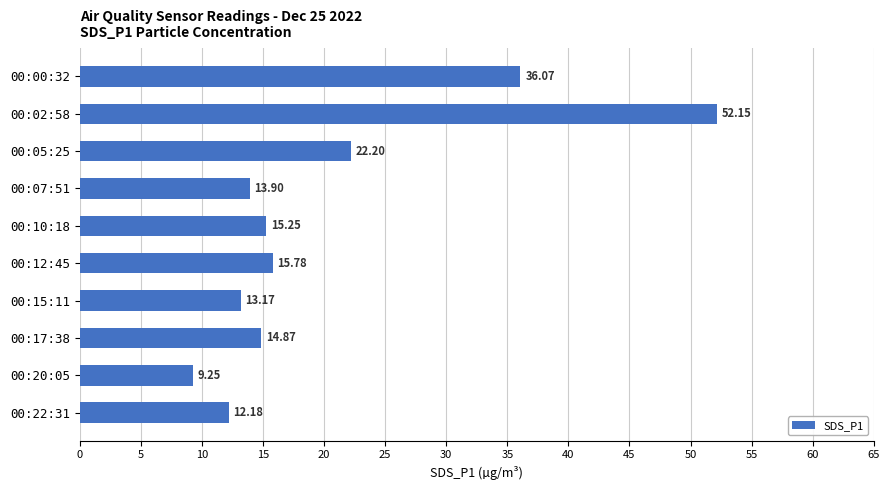

List the labels in order of value, smallest first.

00:20:05, 00:22:31, 00:15:11, 00:07:51, 00:17:38, 00:10:18, 00:12:45, 00:05:25, 00:00:32, 00:02:58